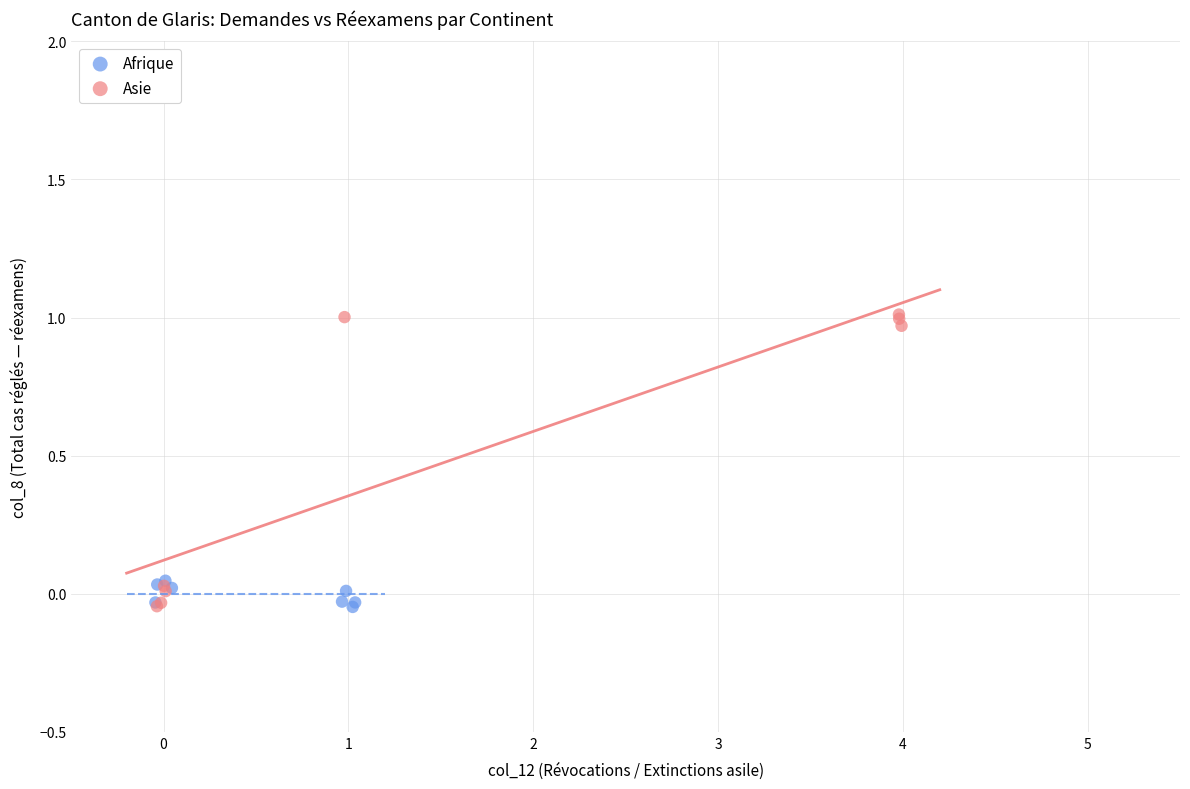

Which series has the widest spread of Y values?

Asie